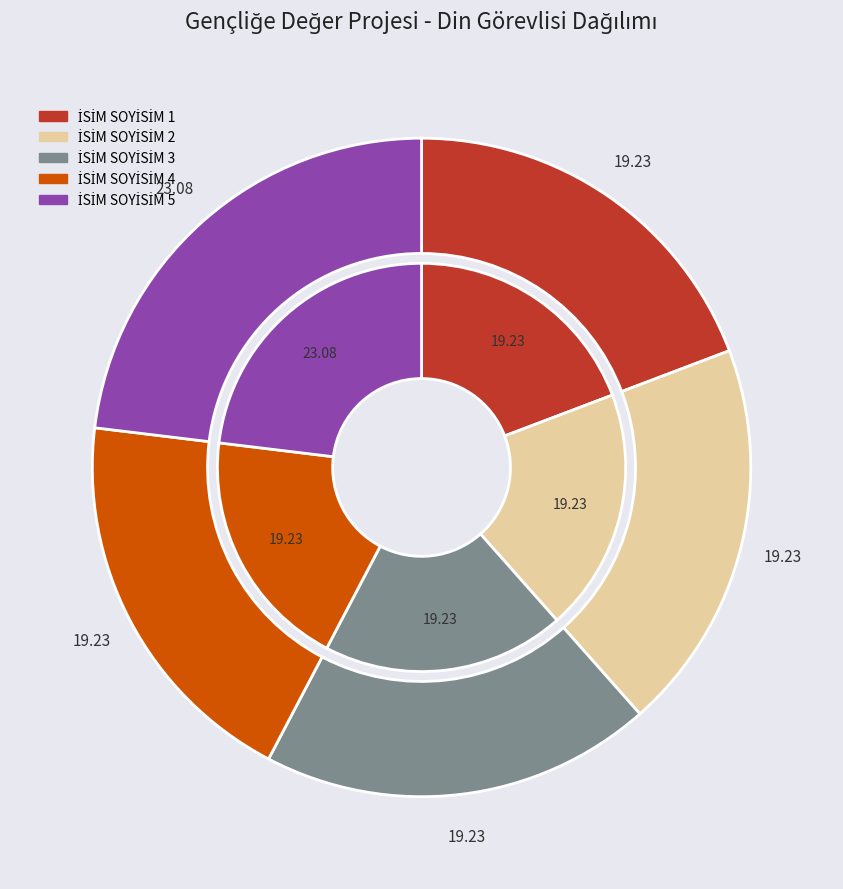

Which category has the biggest portion of the pie?

İSİM SOYİSİM 5